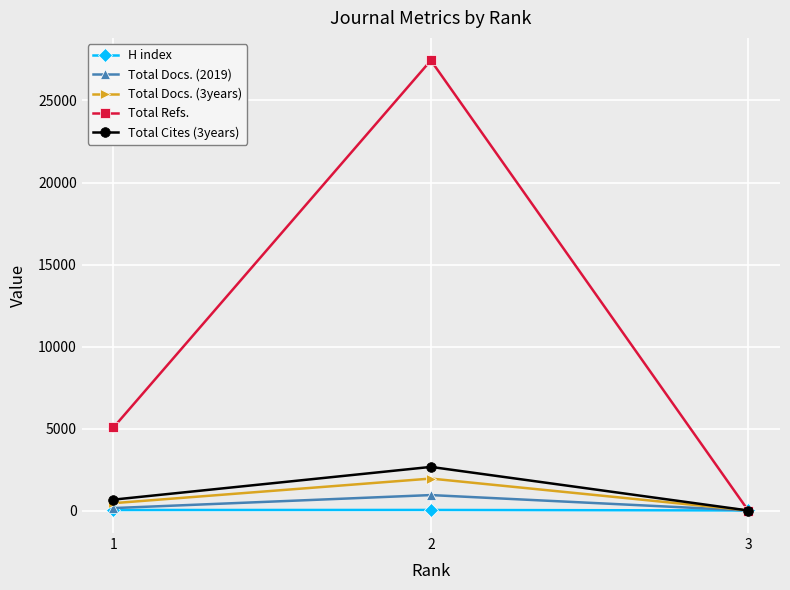

What is the difference between the highest and lowest values at 2?

27410